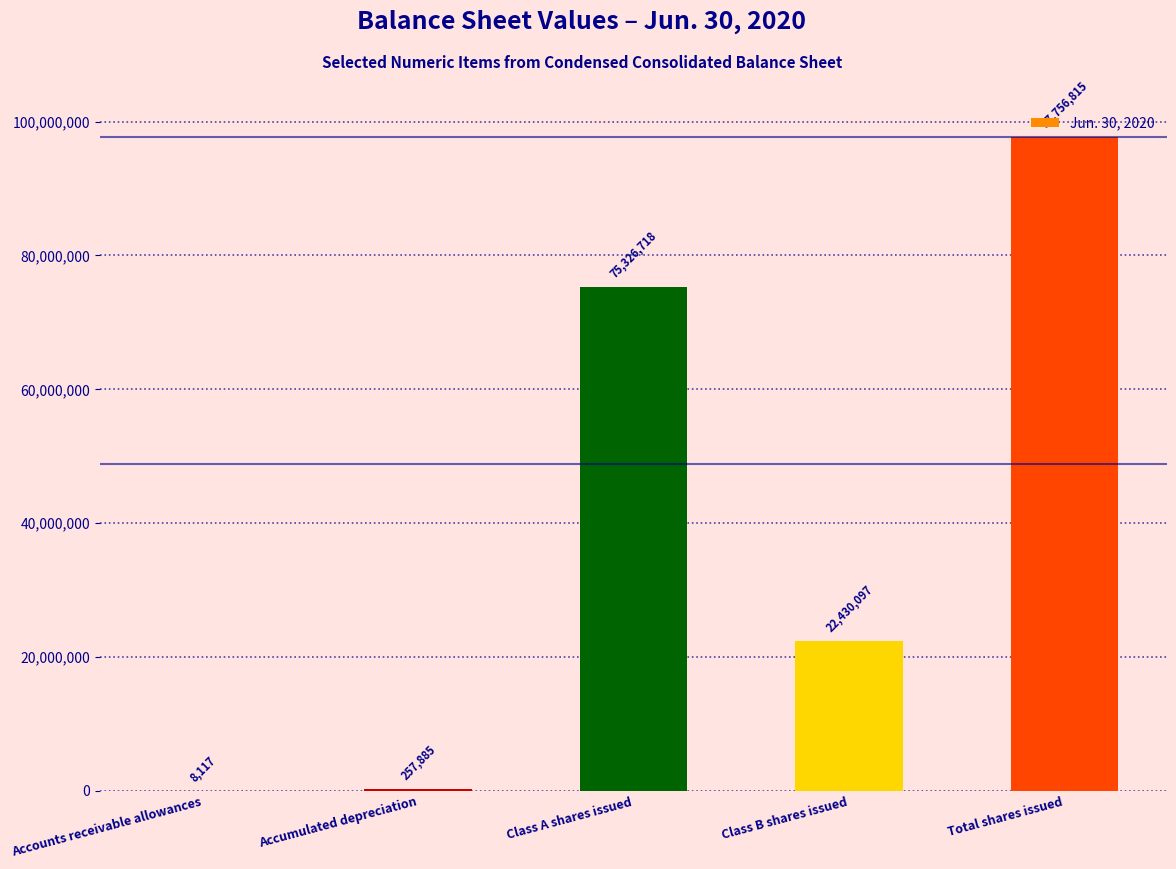

Reading right to left, what are all the values shown in this chart?

Total shares issued=97756815	Class B shares issued=22430097	Class A shares issued=75326718	Accumulated depreciation=257885	Accounts receivable allowances=8117